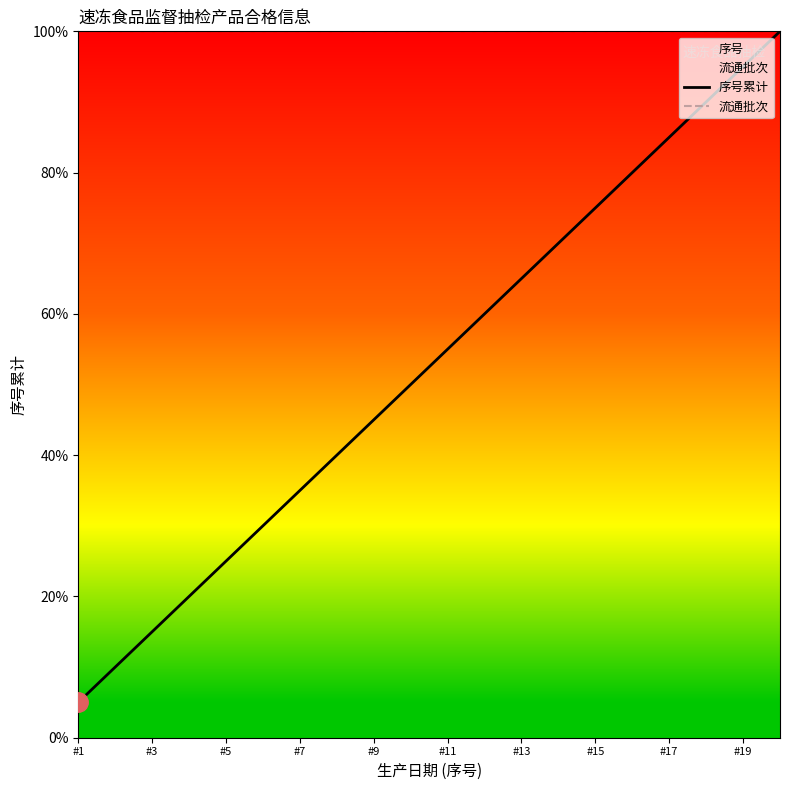

At which category is the sum across all series the highest?

19